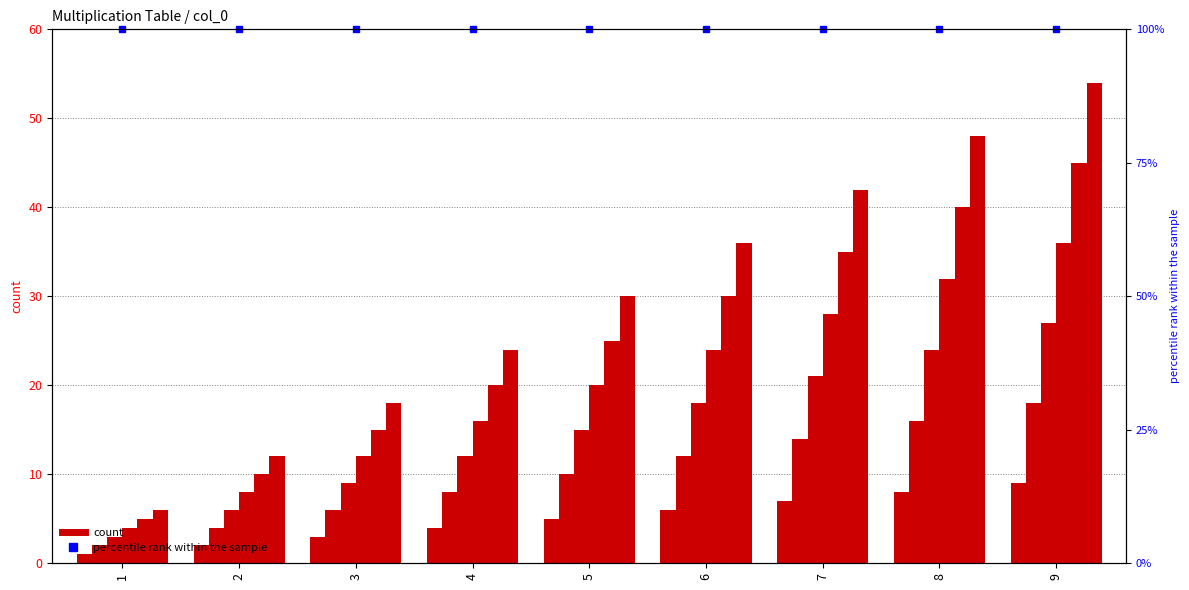

At which label does 4 reach its peak?

9